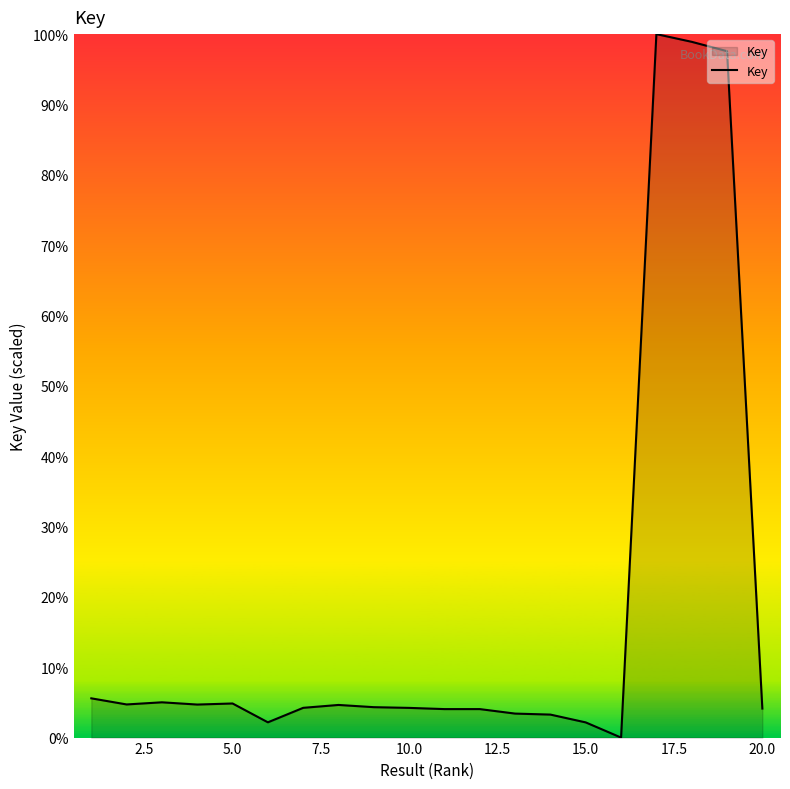

What is the greatest value displayed?

100.0